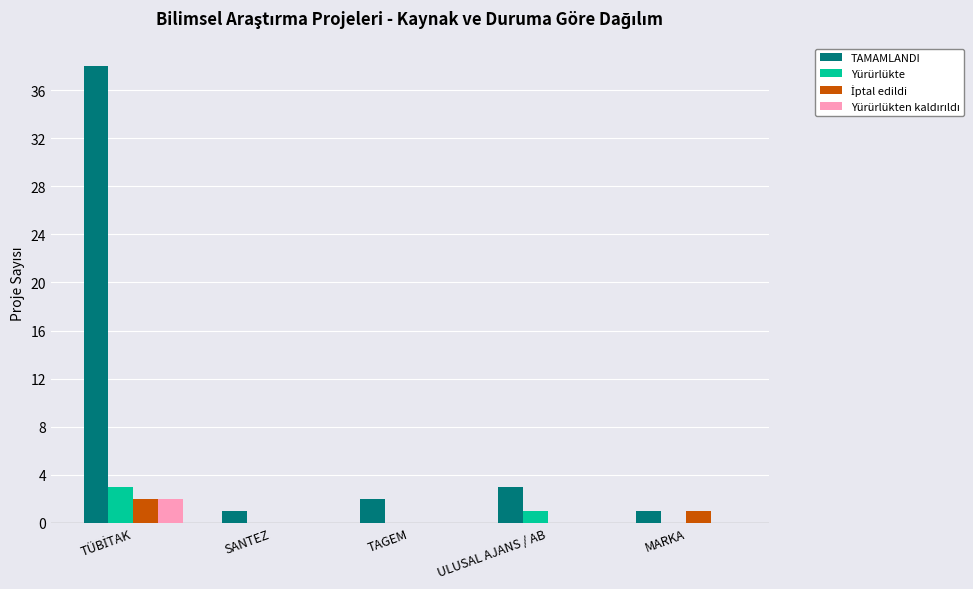

True or false: Yürürlükte has a value of -2 at MARKA.

False